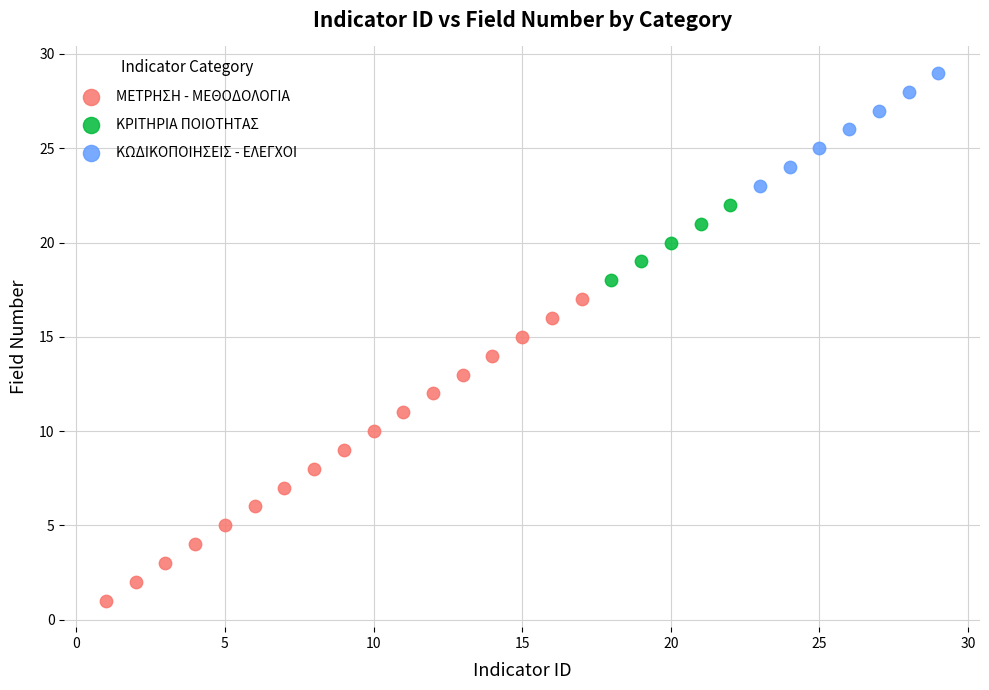

Which series has the widest spread of Y values?

ΜΕΤΡΗΣΗ - ΜΕΘΟΔΟΛΟΓΙΑ